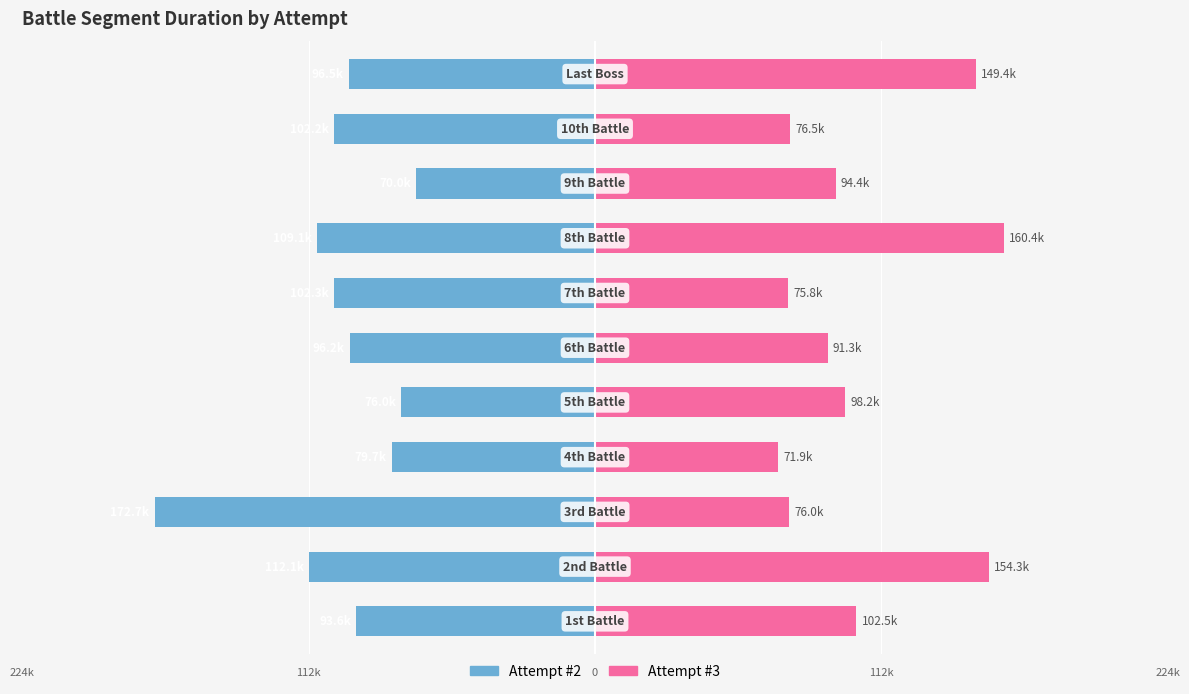

Is it true that Attempt #3 equals 154310 at 1?

True